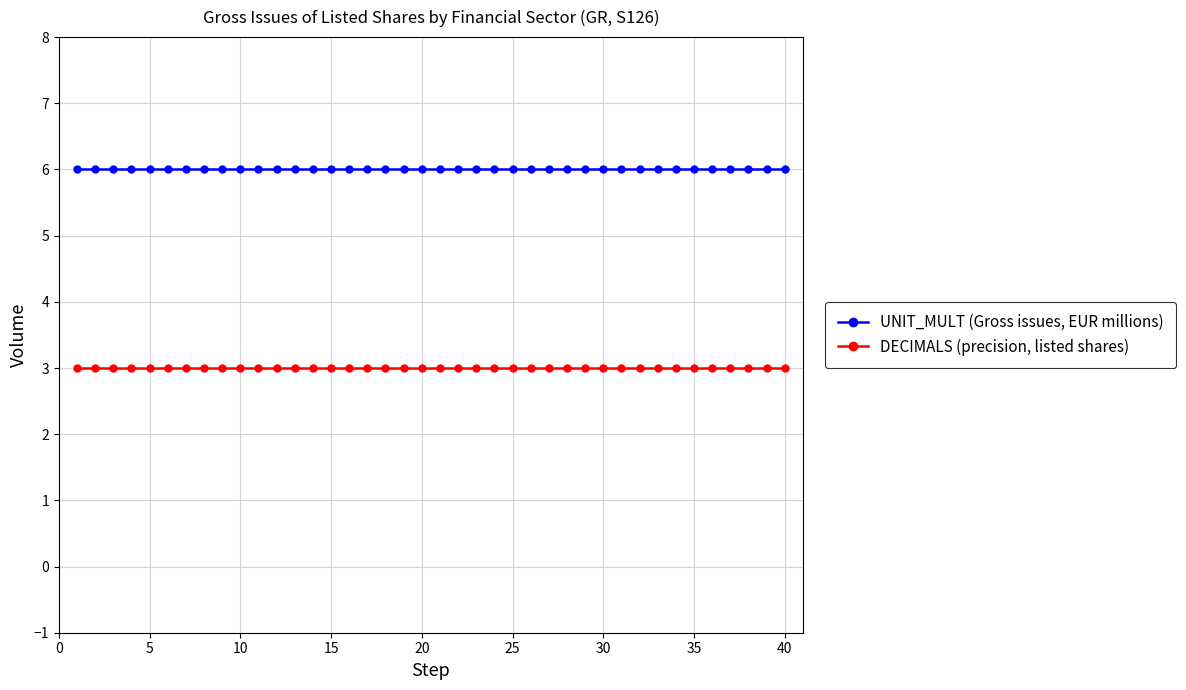

At how many categories does at least one series exceed 5?

40